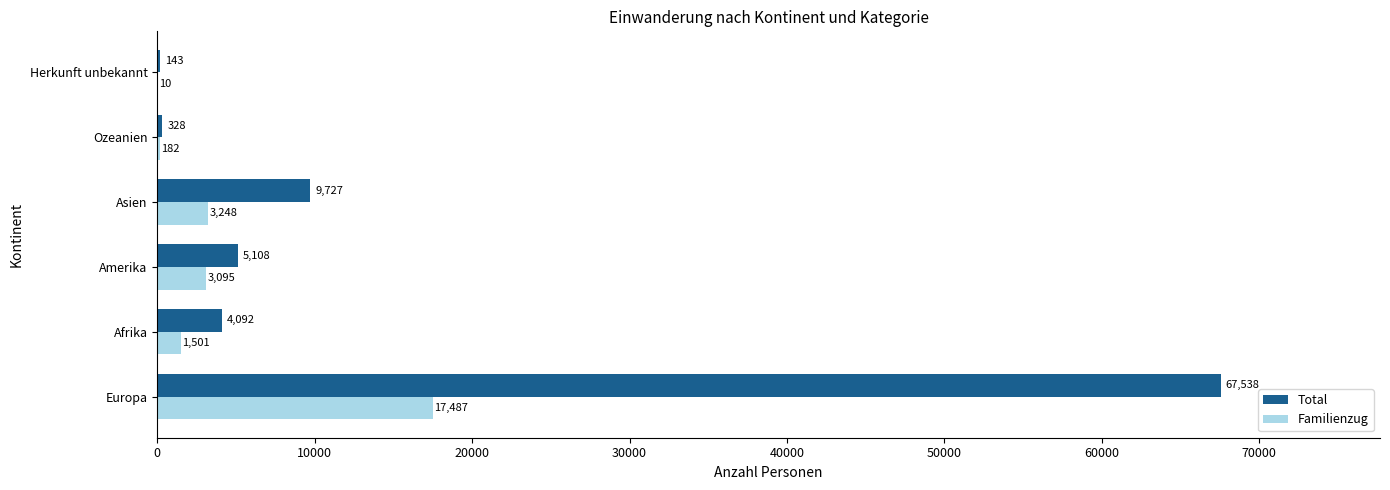

Which series has the largest total across all categories?

Total